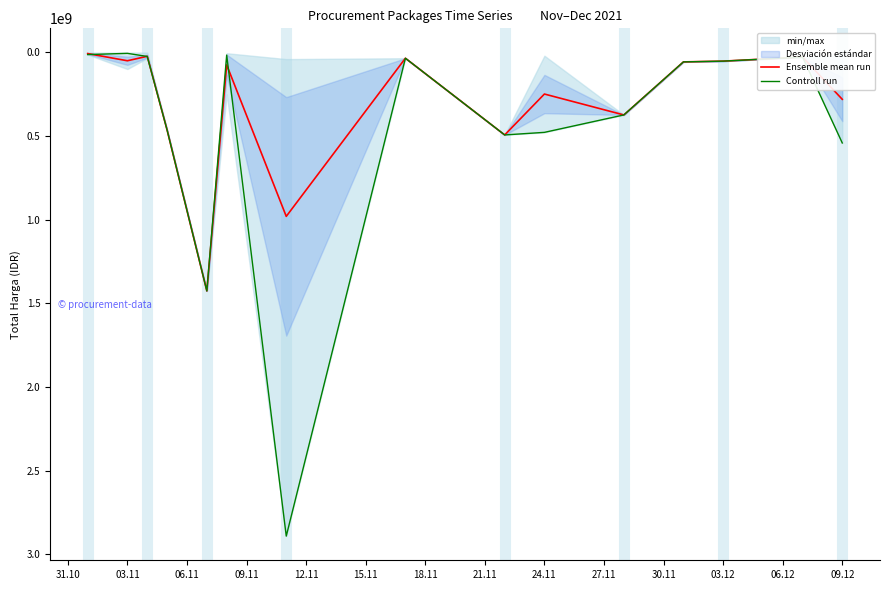

What is the highest value of the Ensemble mean run series?

1425867900